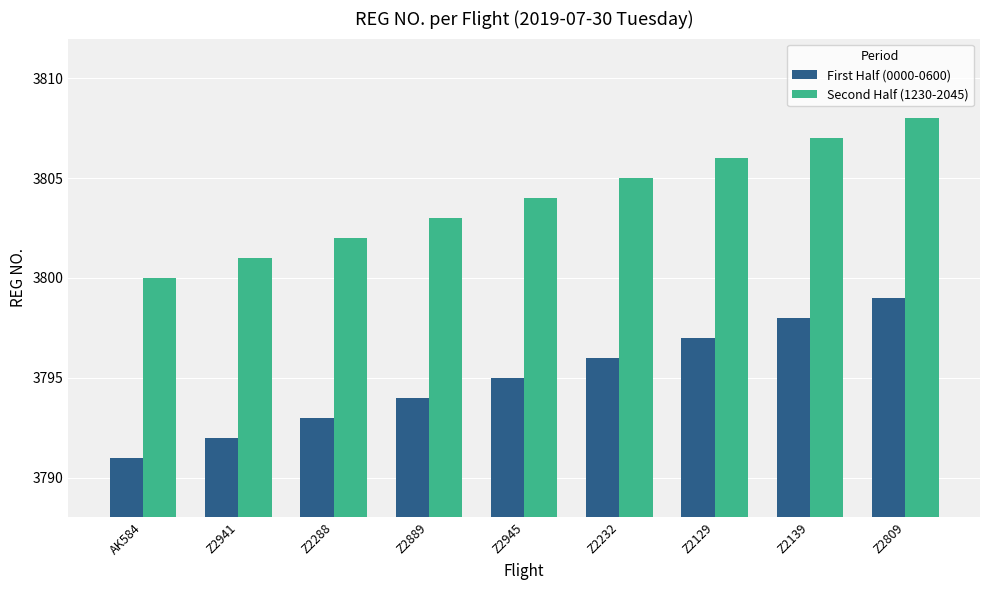

How many Second Half (1230-2045) values are between 3802 and 3806?

5